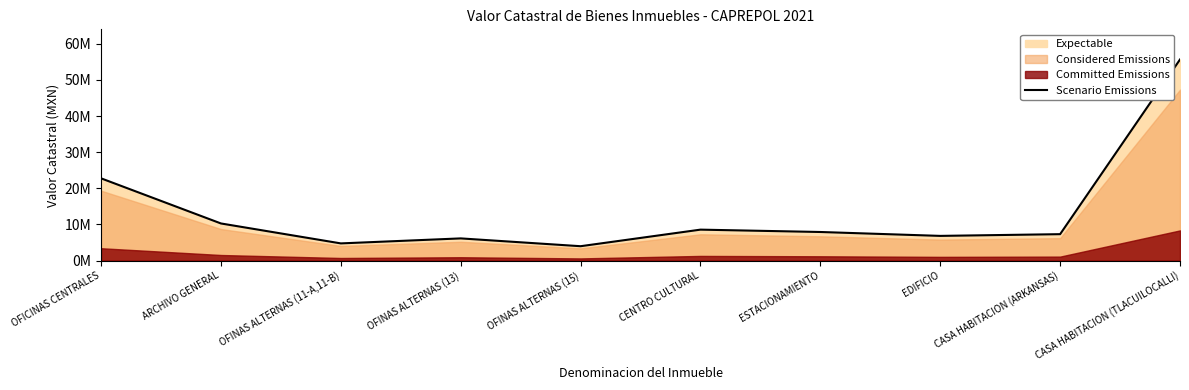

List the labels in order of value, largest first.

CASA HABITACION (TLACUILOCALLI), OFICINAS CENTRALES, ARCHIVO GENERAL, CENTRO CULTURAL, ESTACIONAMIENTO, CASA HABITACION (ARKANSAS), EDIFICIO, OFINAS ALTERNAS (13), OFINAS ALTERNAS (11-A,11-B), OFINAS ALTERNAS (15)